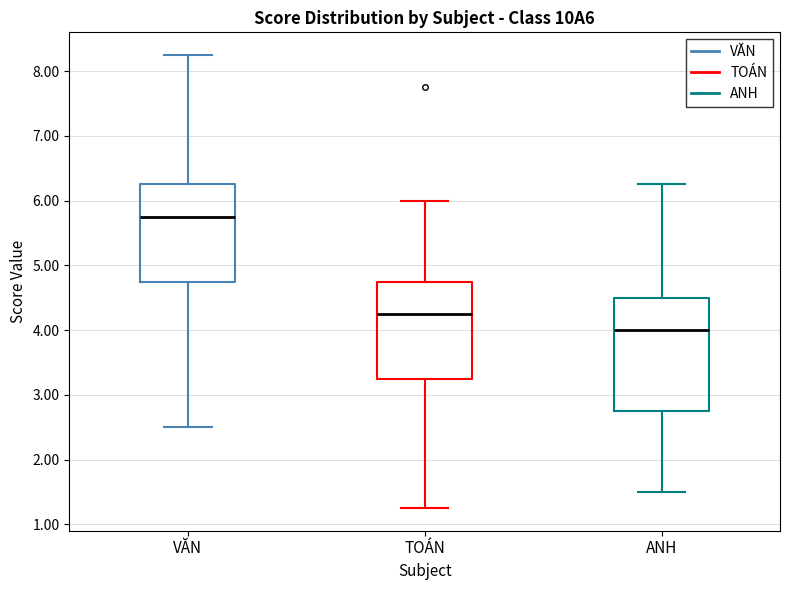

Reading left to right, transcribe this box plot: for each box, give where its median line is, the range the box spans, and where its two whiskers end, as read against the y-axis. The values are not printed on the chart, so give them approximately, as read against the axis.

VĂN: median 5.8, box 4.8 to 6.3, whiskers 2.5 to 8.3
TOÁN: median 4.3, box 3.3 to 4.8, whiskers 1.3 to 6.0
ANH: median 4.0, box 2.8 to 4.5, whiskers 1.5 to 6.3